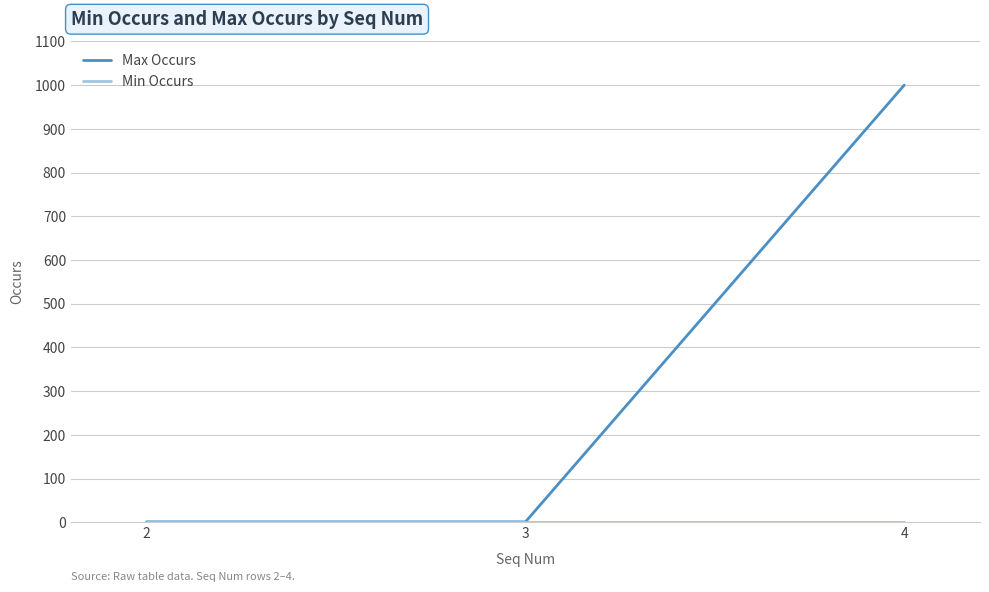

Which series has the largest total across all categories?

Max Occurs